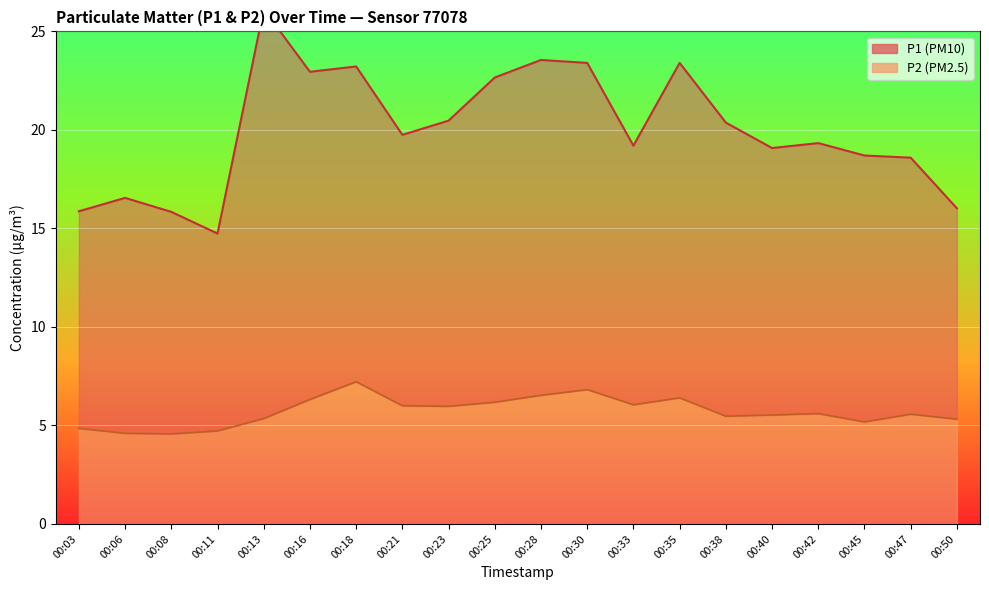

Is it true that P2 equals 6.2 at 00:25?

True